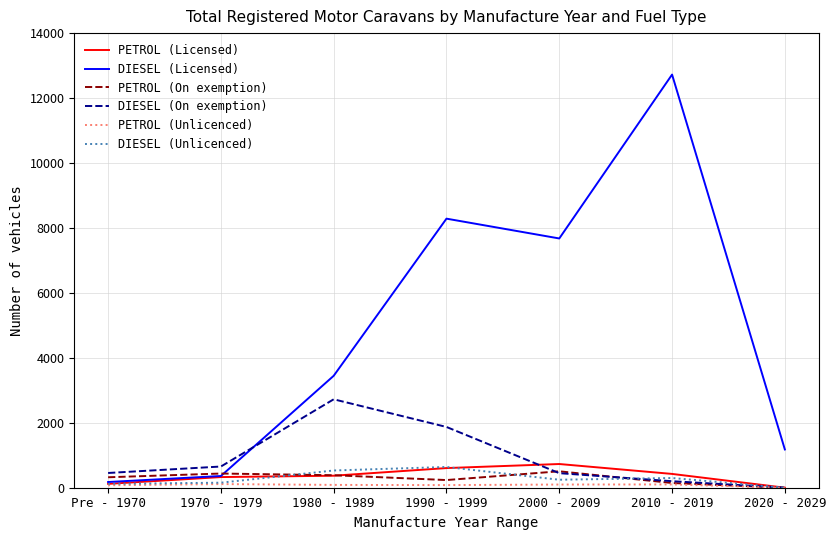

How many values in the PETROL (On exemption) series are below 322?

3